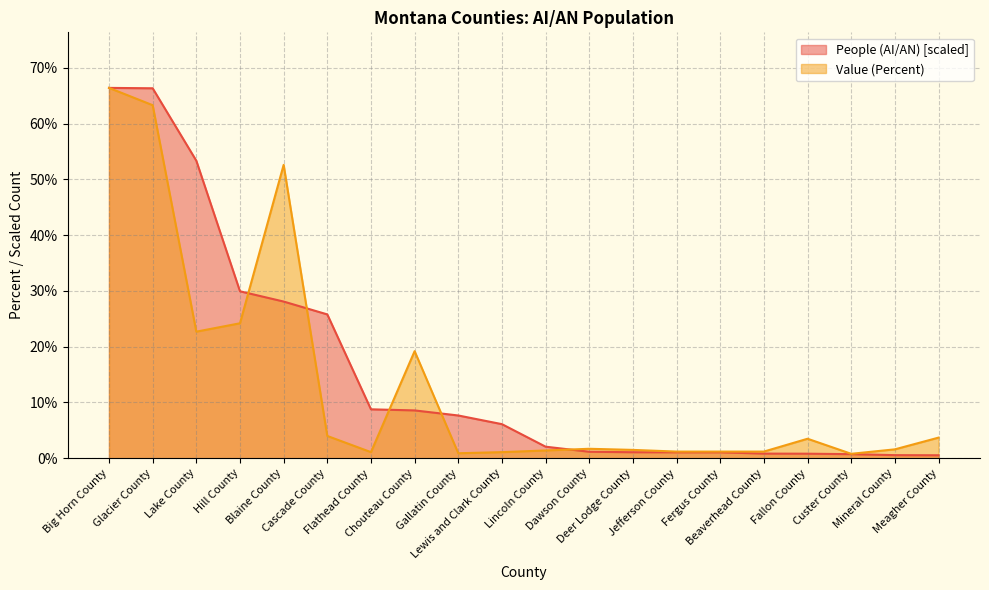

What is the maximum value shown in the chart?

66.4